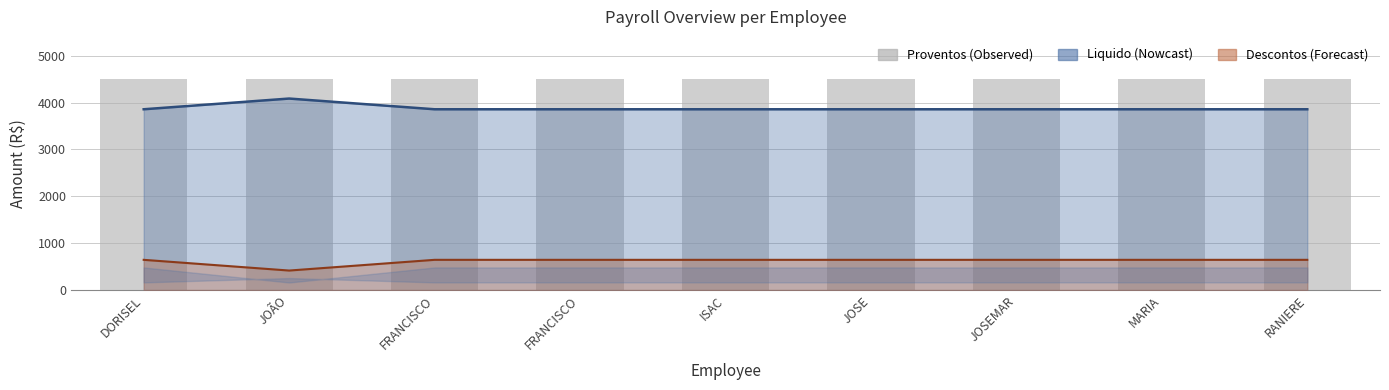

Which series has the largest total across all categories?

Proventos